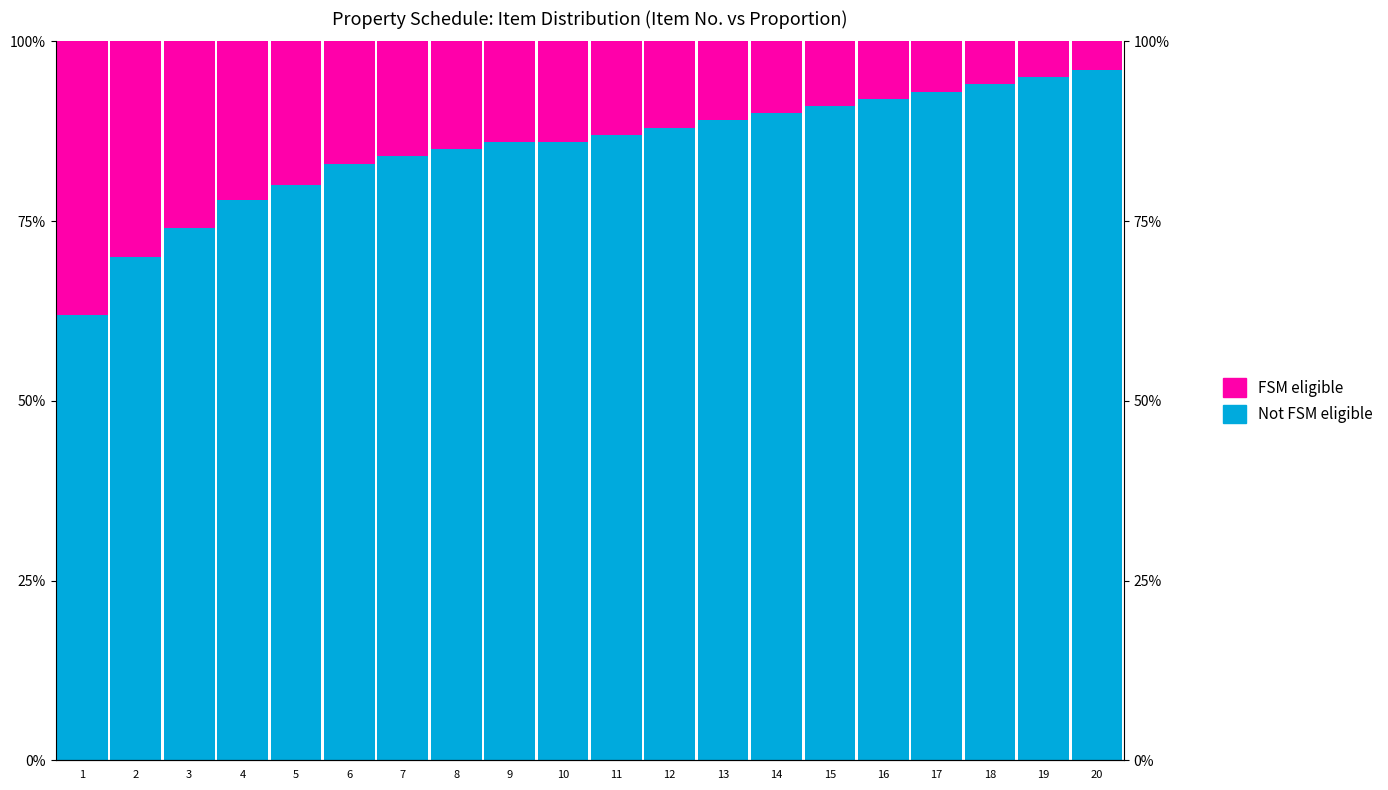

True or false: FSM eligible has a value of 26 at 3.

True